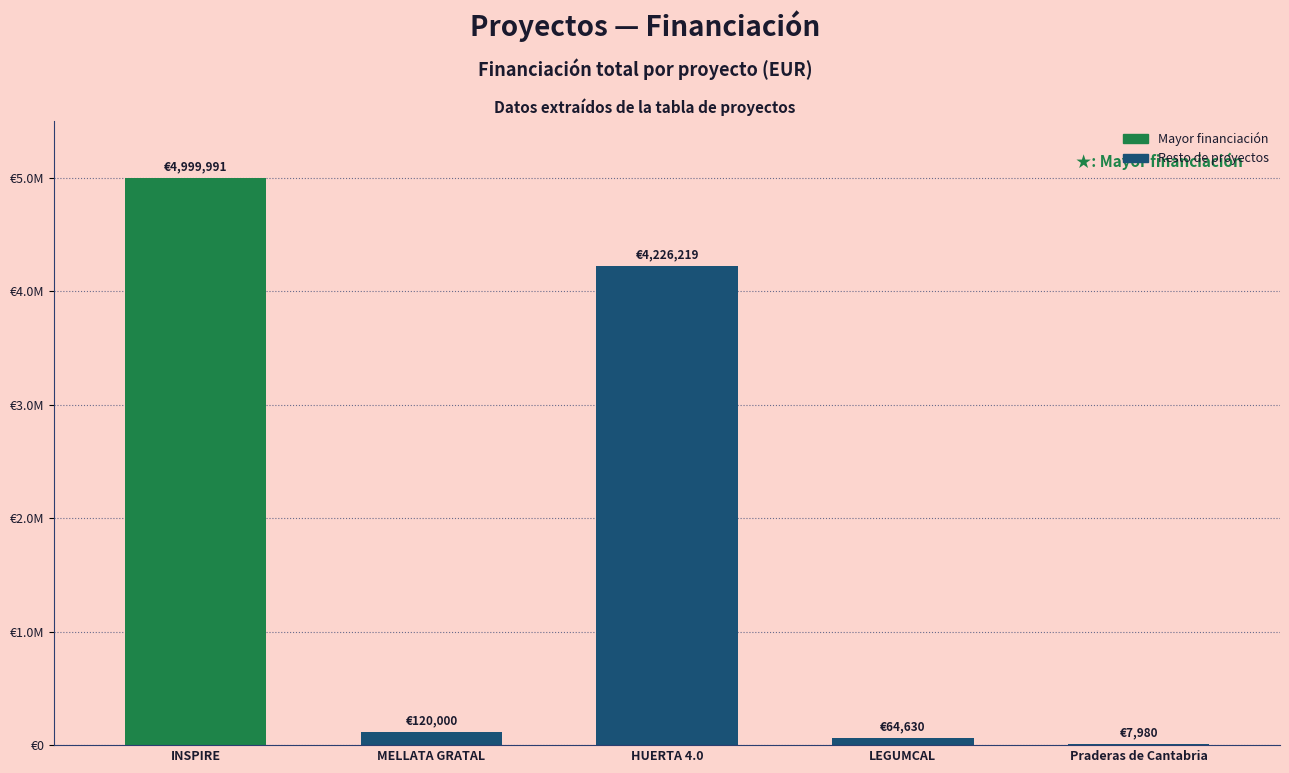

Reading right to left, extract all data points from this chart.

7980	64630	4226219	120000	4999991